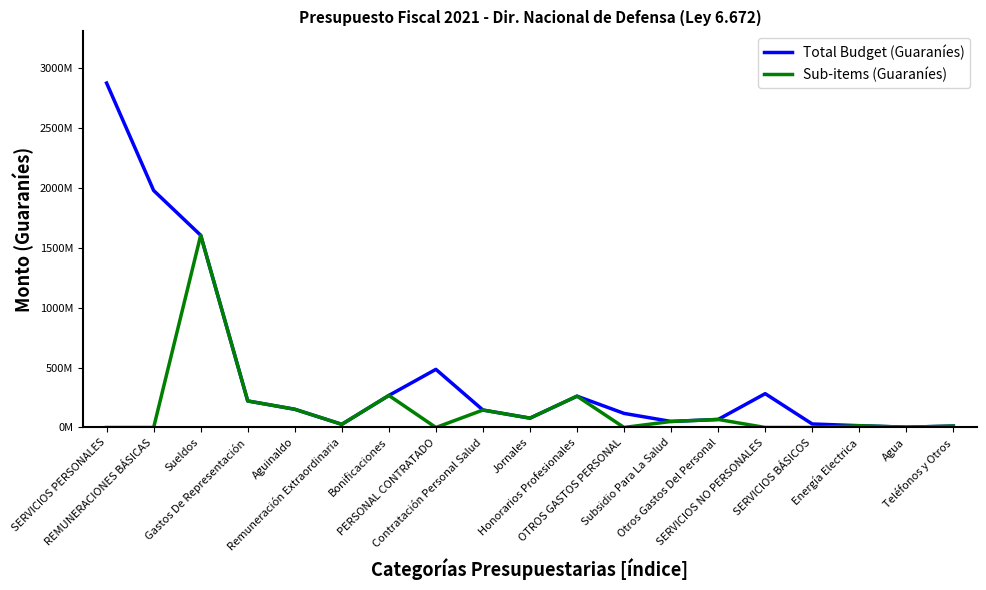

Where does the Total Budget (Guaraníes) series first go above 145600000?

SERVICIOS PERSONALES